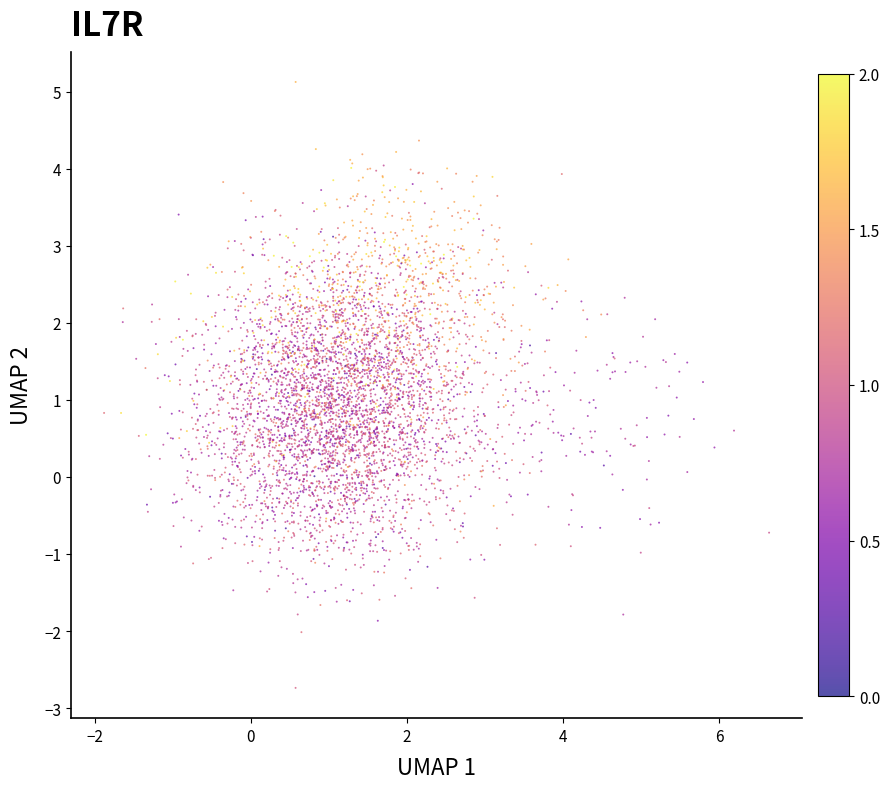

What is the range of Y values (max minus min)?

7.9